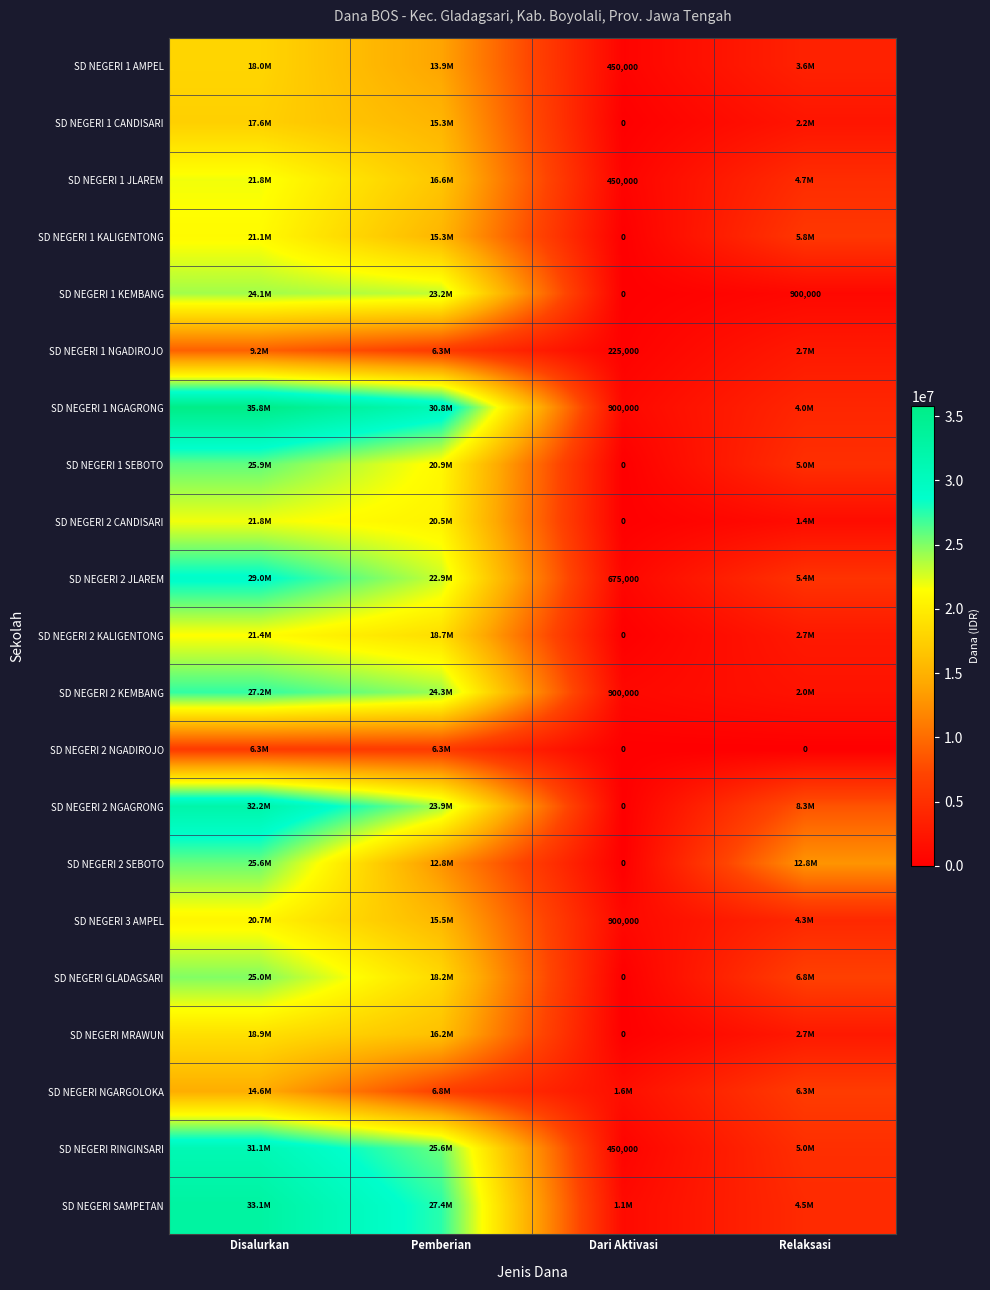

The SD NEGERI 2 KEMBANG series shows 900000 at Dari Aktivasi. True or false?

True